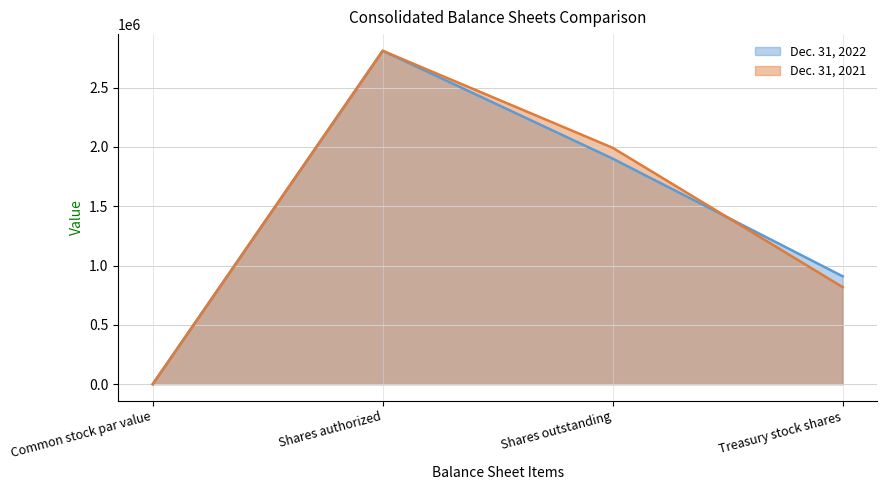

Between Shares authorized and Common stock par value, which is larger?

Shares authorized